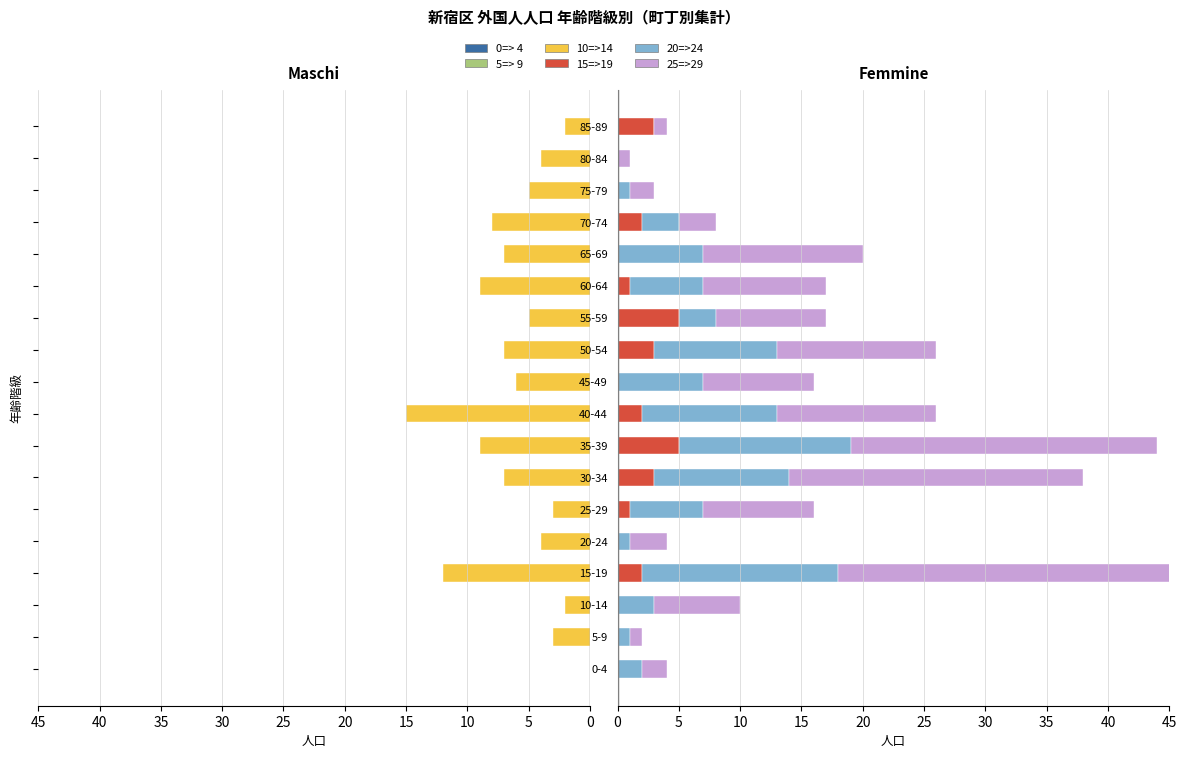

True or false: 10=>14 has a value of -3 at 25-29.

True